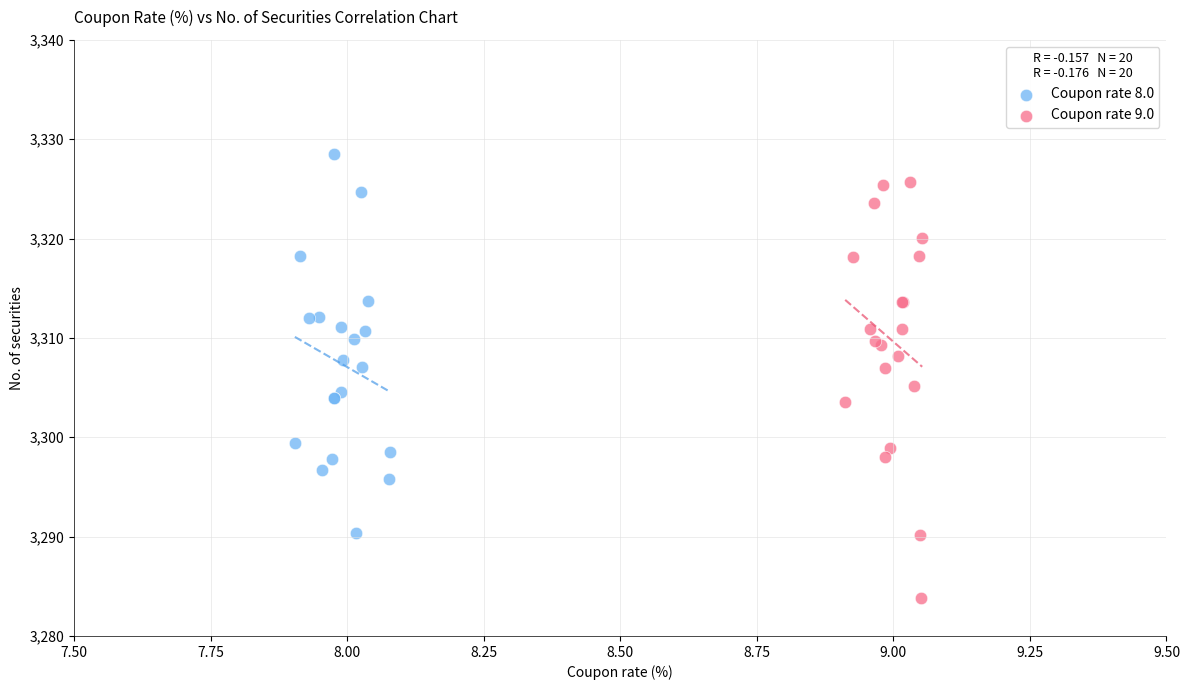

Which series has the widest spread of Y values?

Coupon rate 9.0